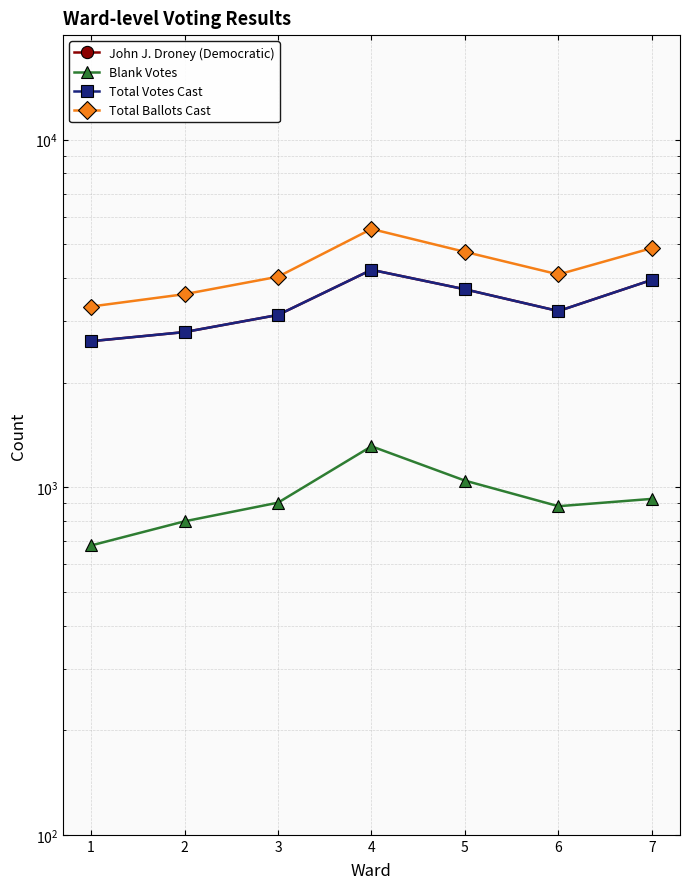

At how many categories does at least one series exceed 2753?

7